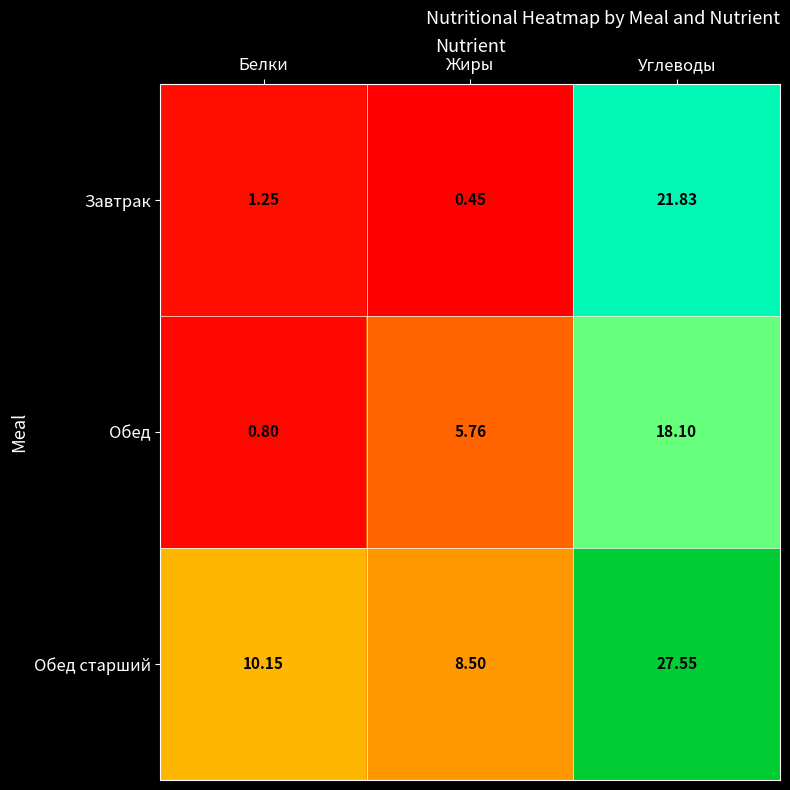

At which category is the sum across all series the highest?

Углеводы